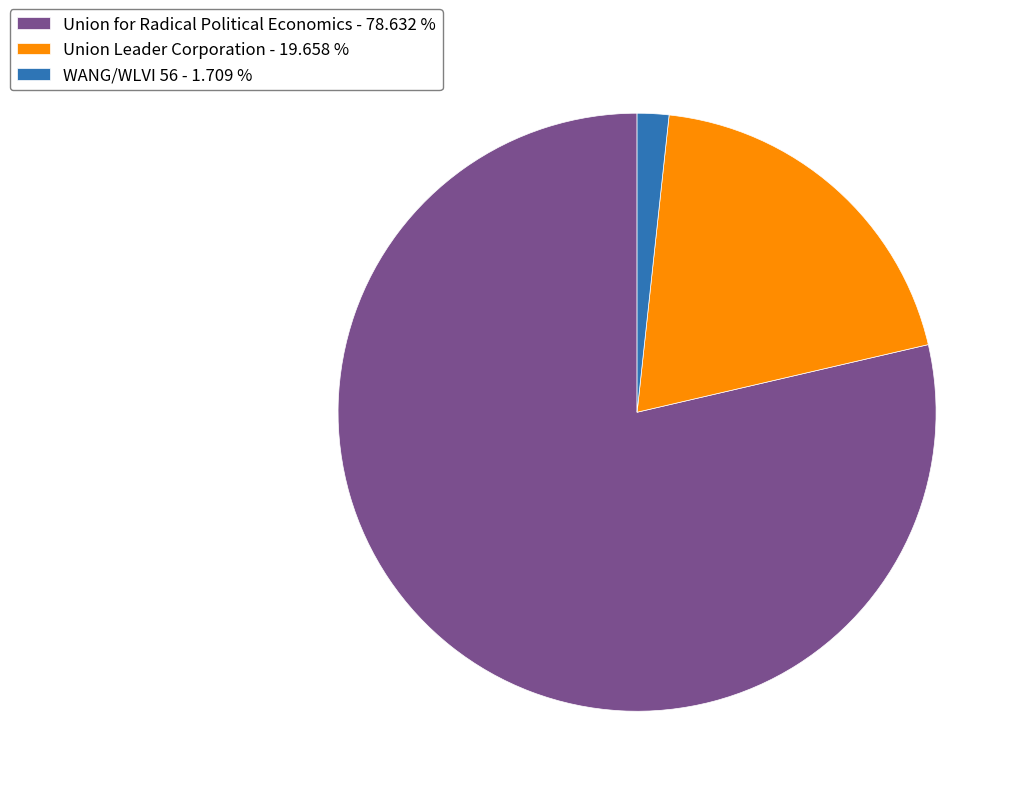

Approximately how many times larger is the value at Union for Radical Political Economics - 78.632 % compared to WANG/WLVI 56 - 1.709 %?

46.0